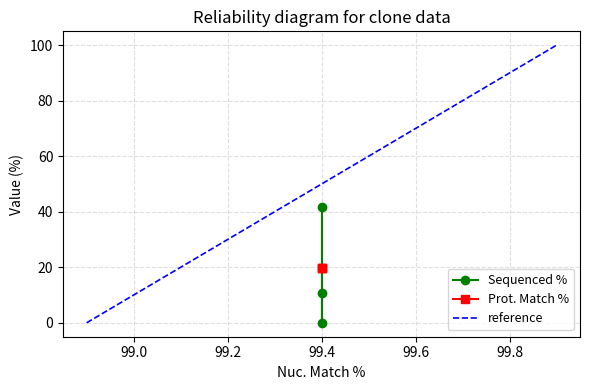

The chart shows a value of 41.7 at 99.4. True or false?

True